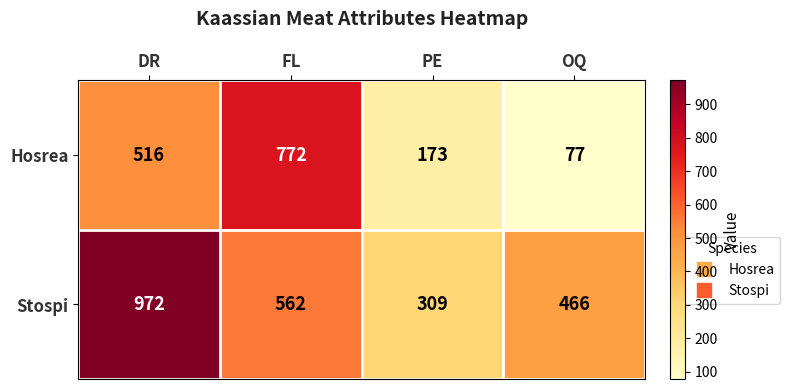

What is the highest value of the Stospi series?

972